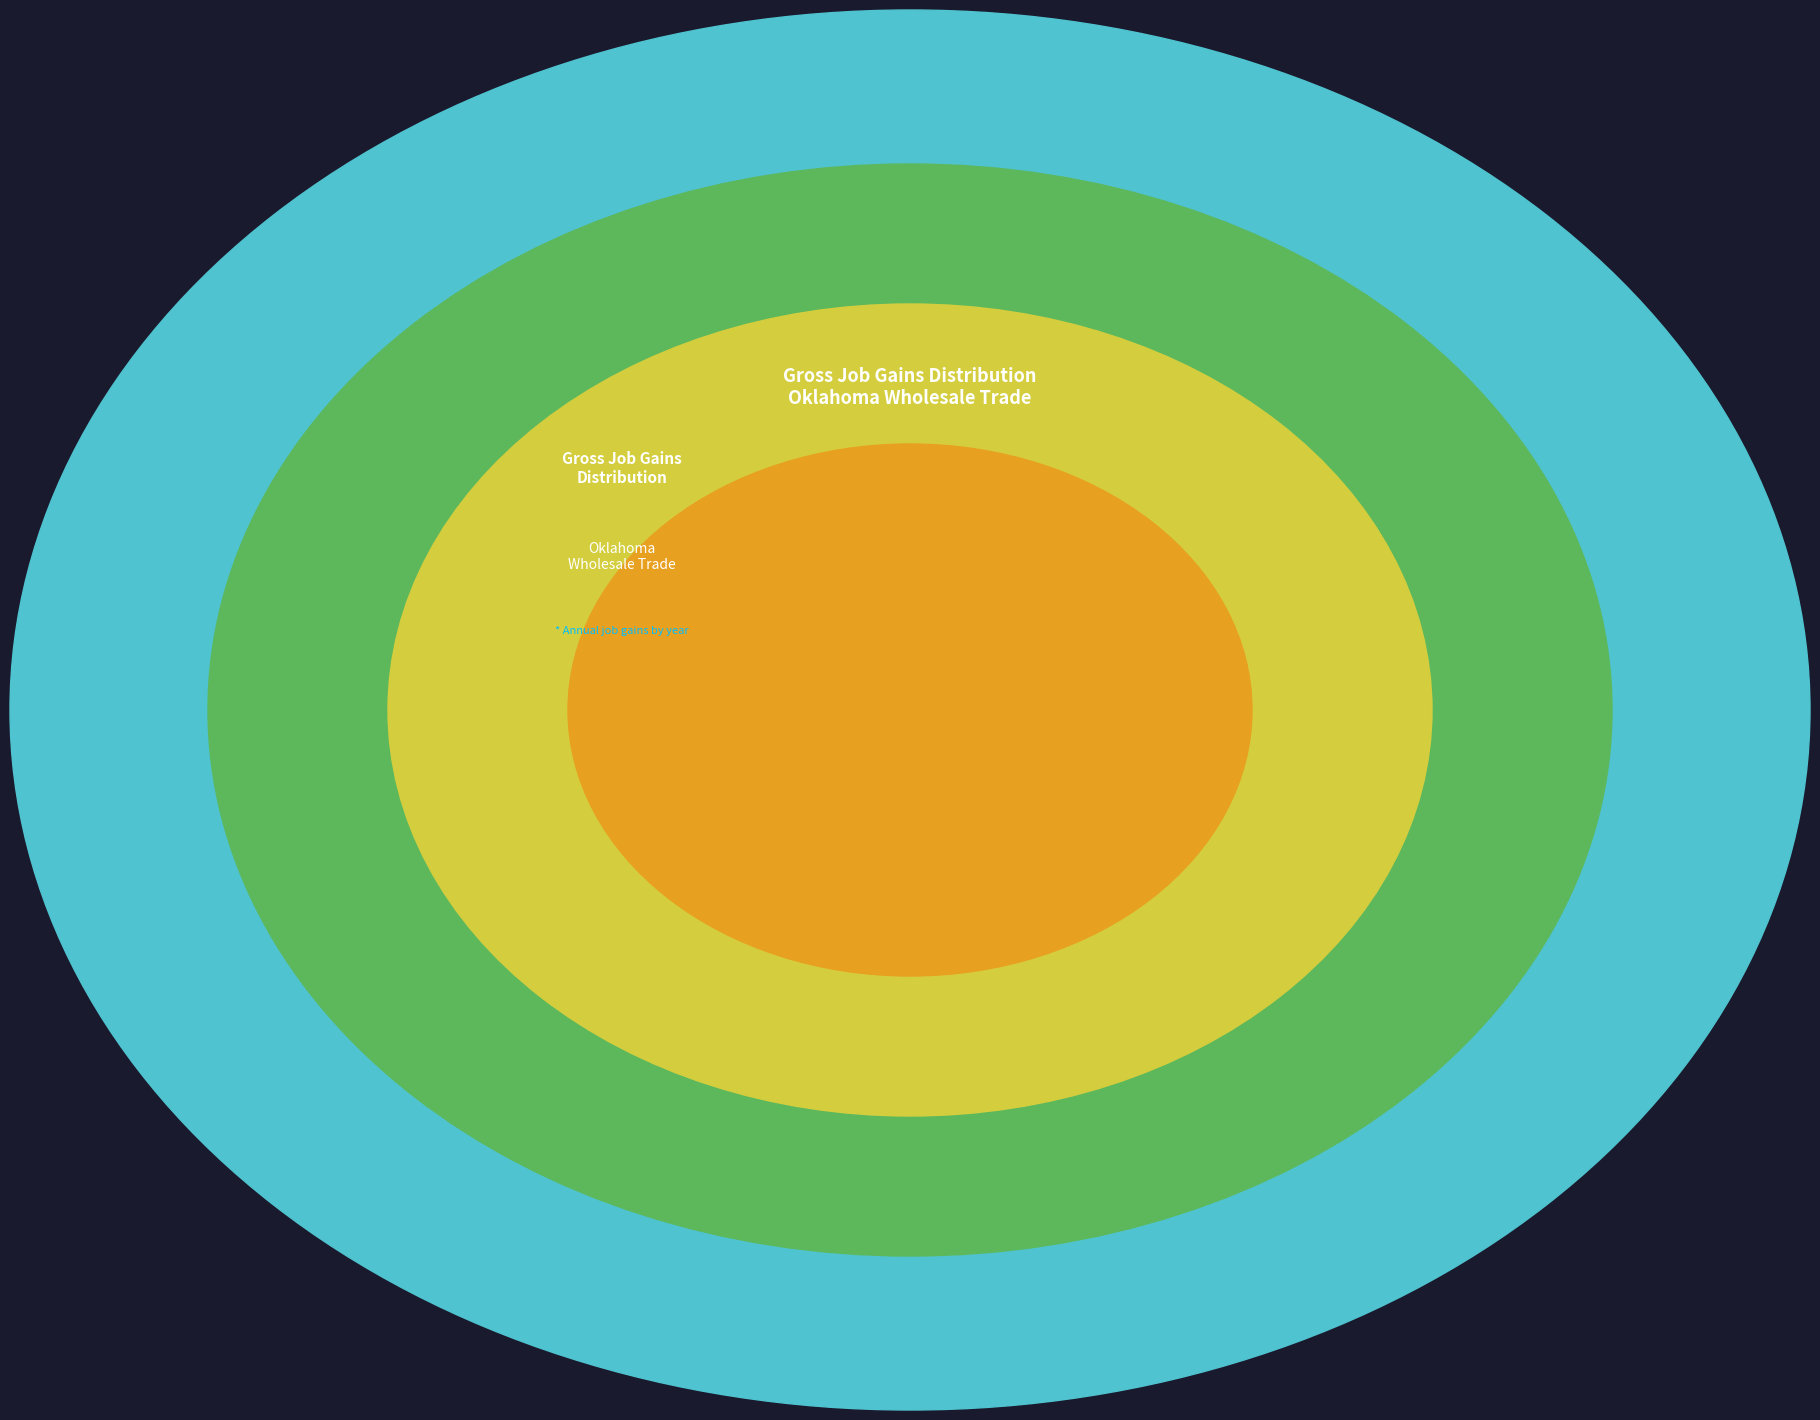

What percentage is the 2022 slice, to the nearest percent?

11%